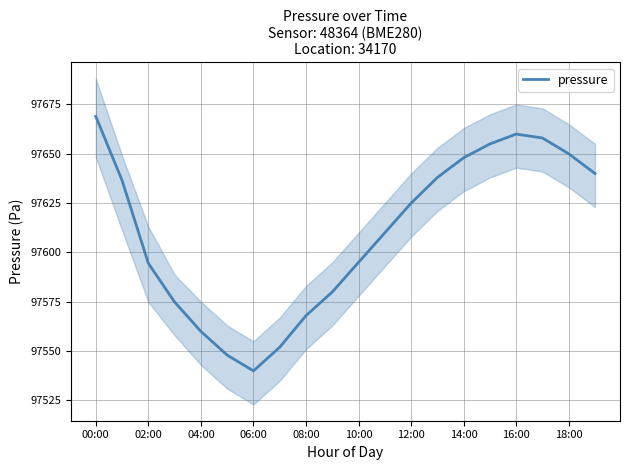

Count the number of categories in the chart.

20